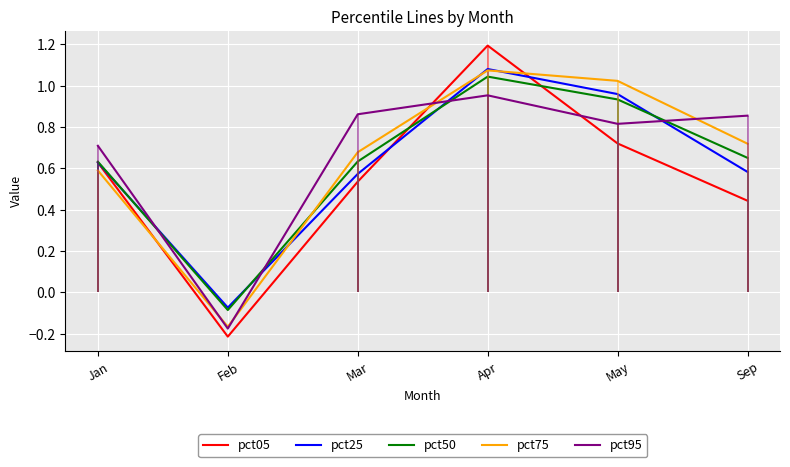

Where do pct25 and pct50 first cross each other?

Jan and Feb